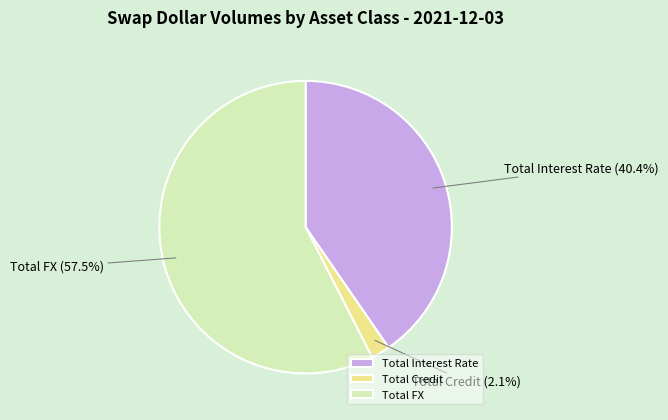

Rank the categories by value from lowest to highest.

Total Credit, Total Interest Rate, Total FX